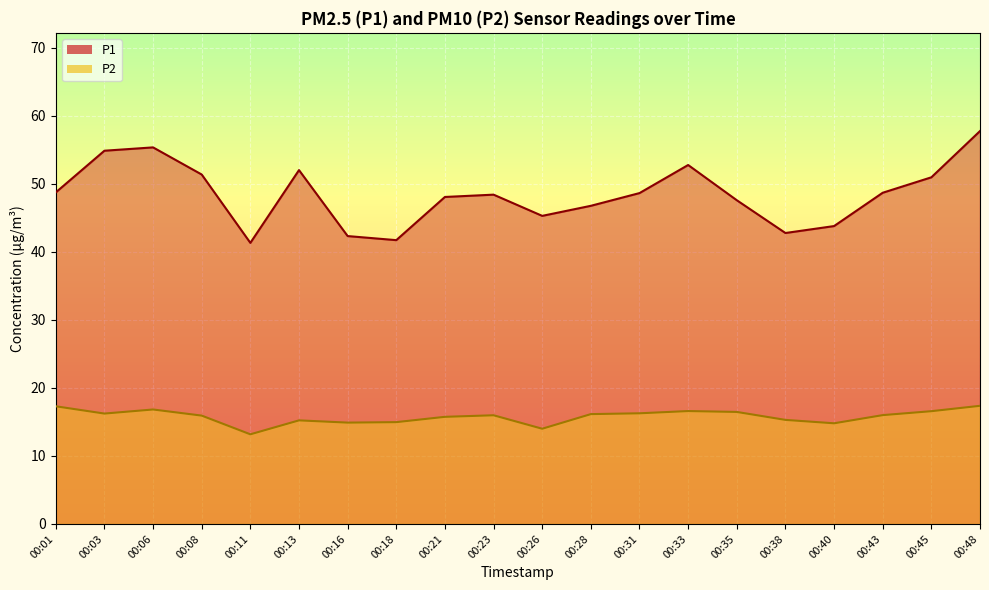

What is the total value across all series at 00:45?

67.5